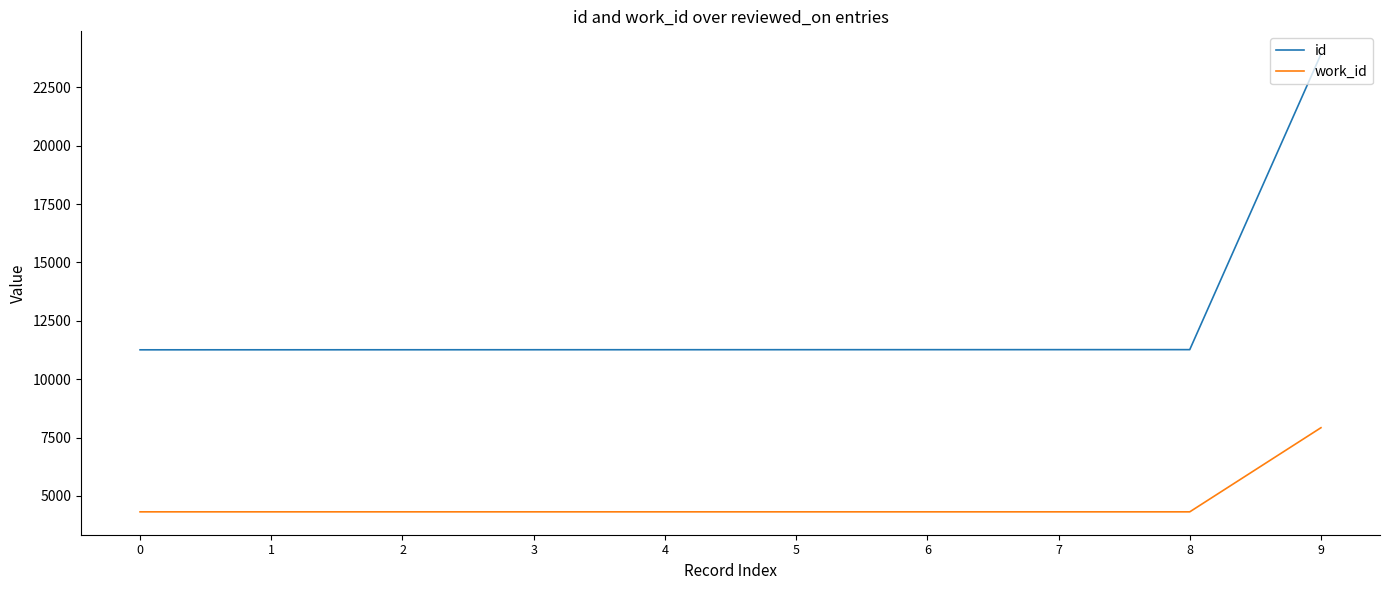

What is the total value across all series at 8?

15589